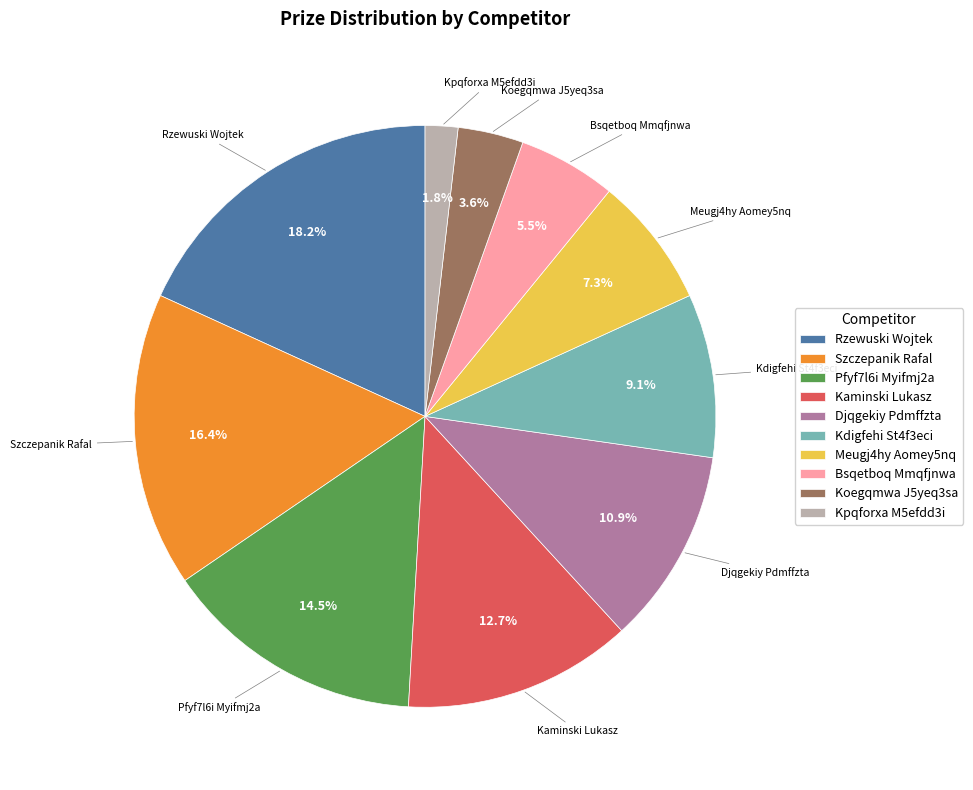

To the nearest percent, what percentage of the pie is Djqgekiy Pdmffzta?

11%